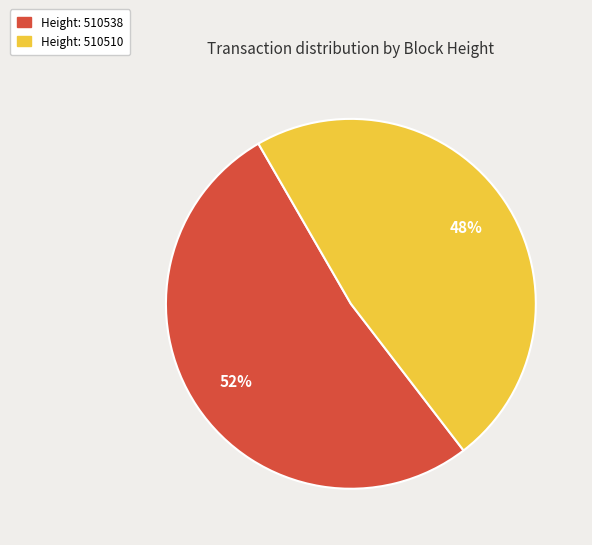

Which slice is the largest?

Height: 510538